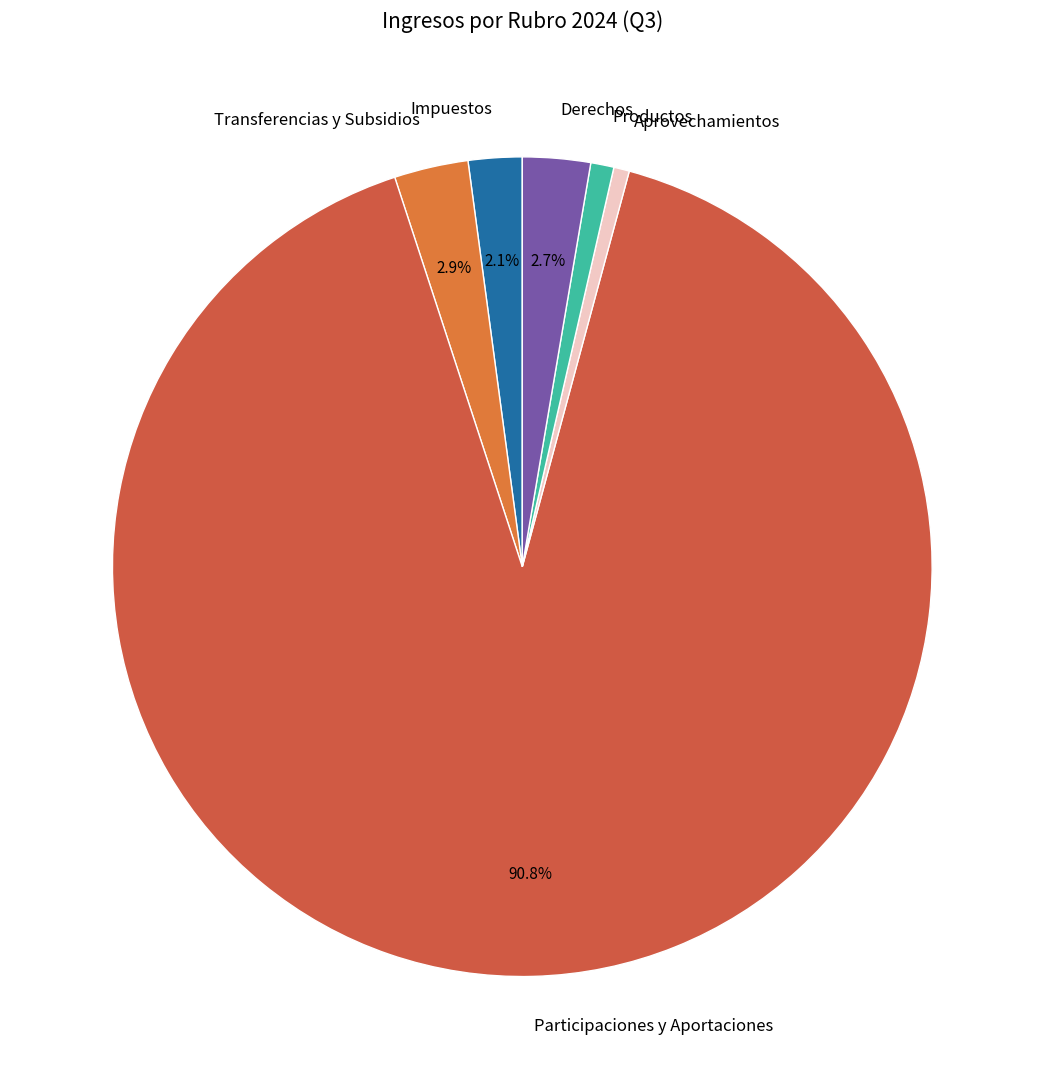

To the nearest percent, what is the difference between the largest and smallest slice percentages?

90%